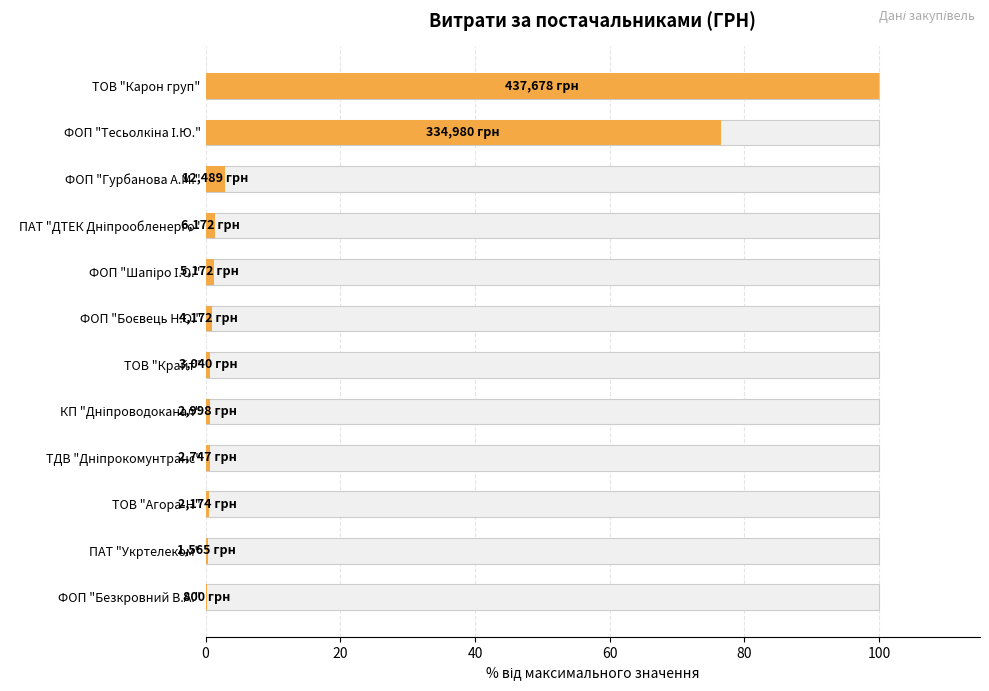

What value does the data have at ФОП "Шапіро І.О."?

1.2